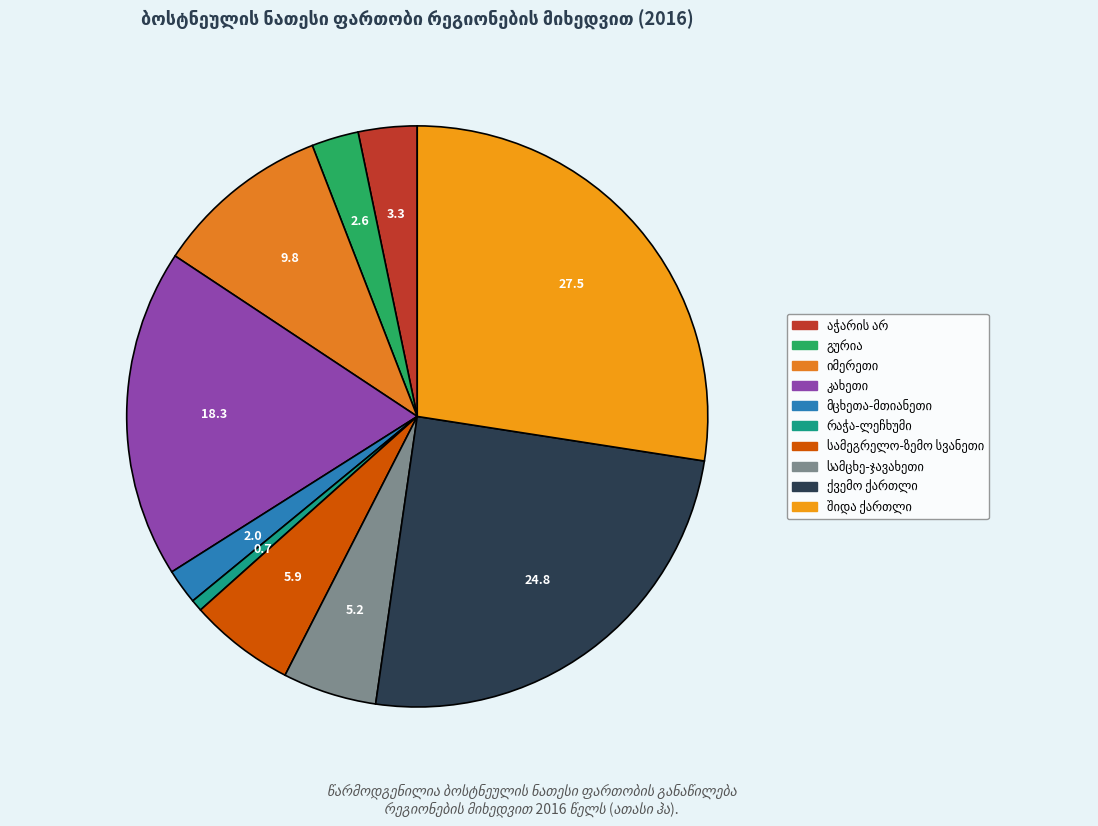

How many slices are in this pie chart?

10